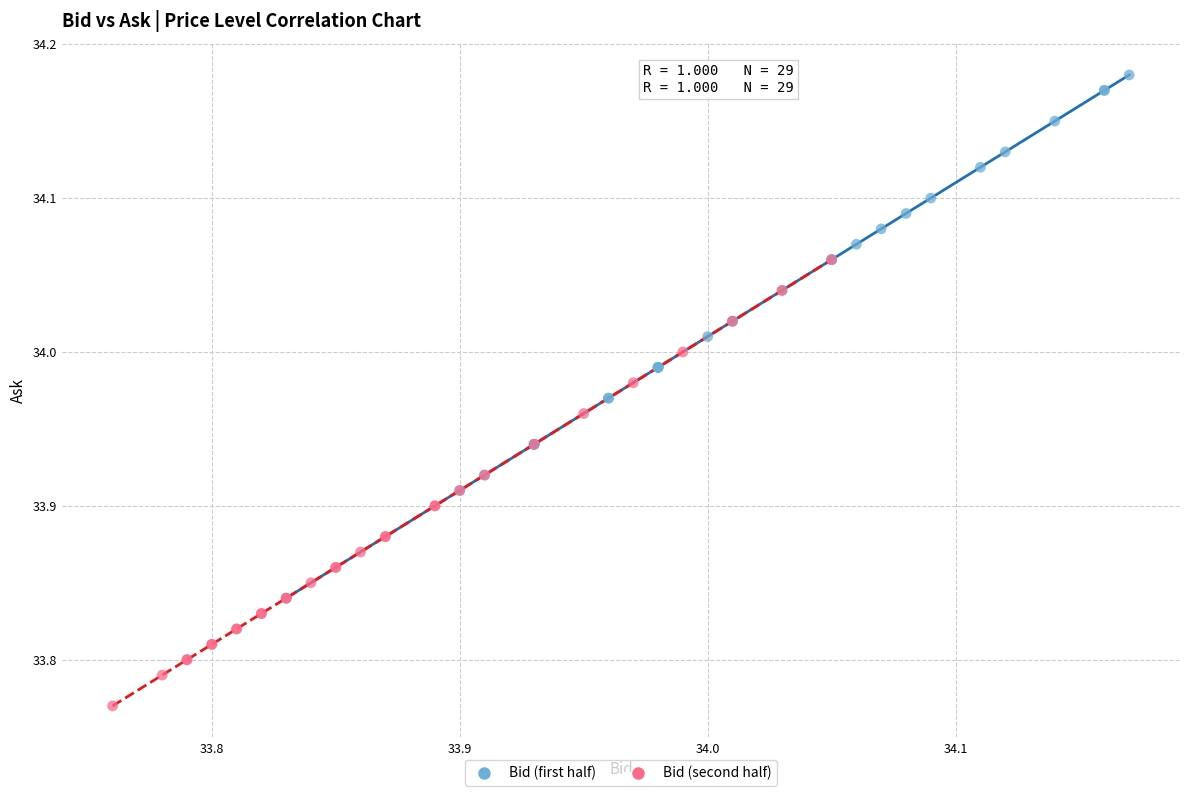

Which series reaches the minimum Y coordinate?

Bid (second half)